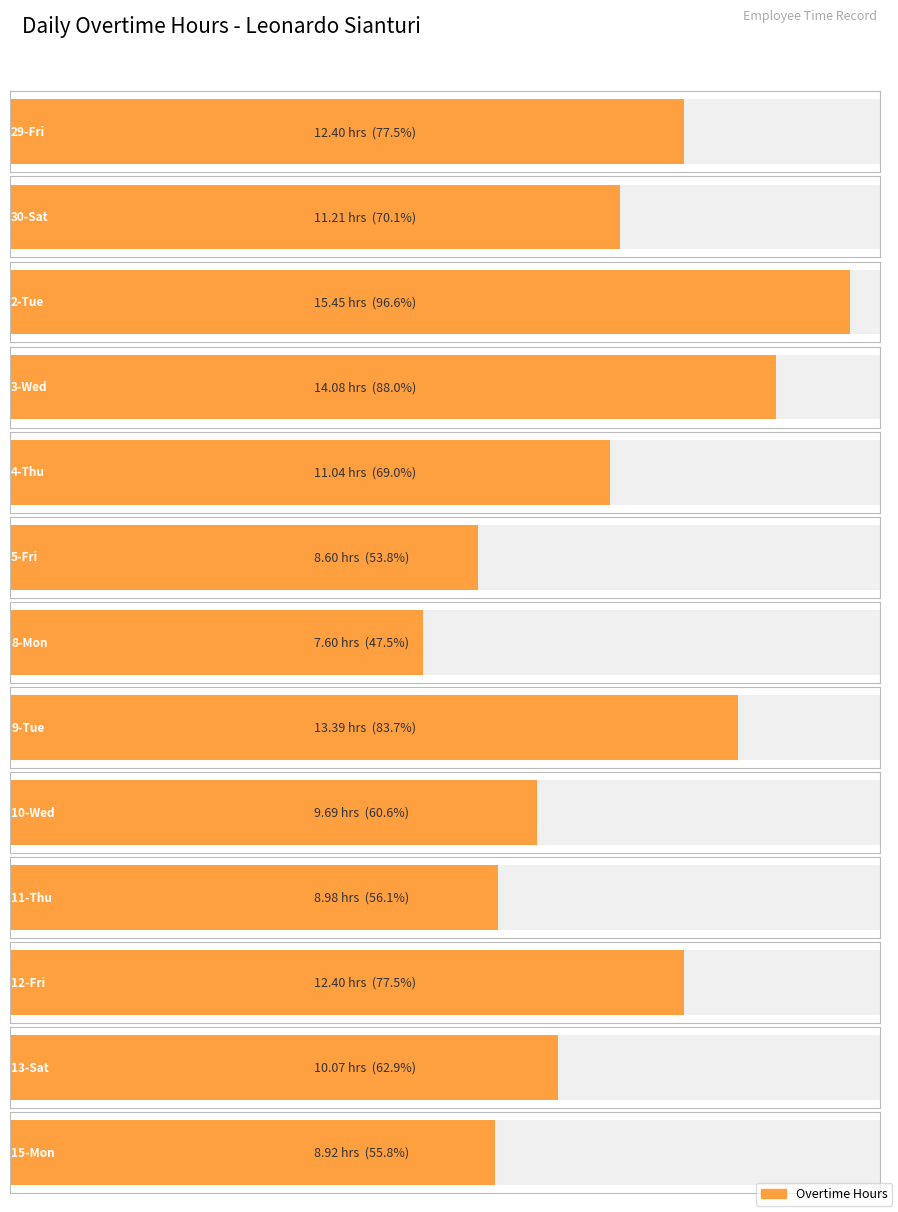

Which series has the largest range (max minus min)?

Overtime Hours